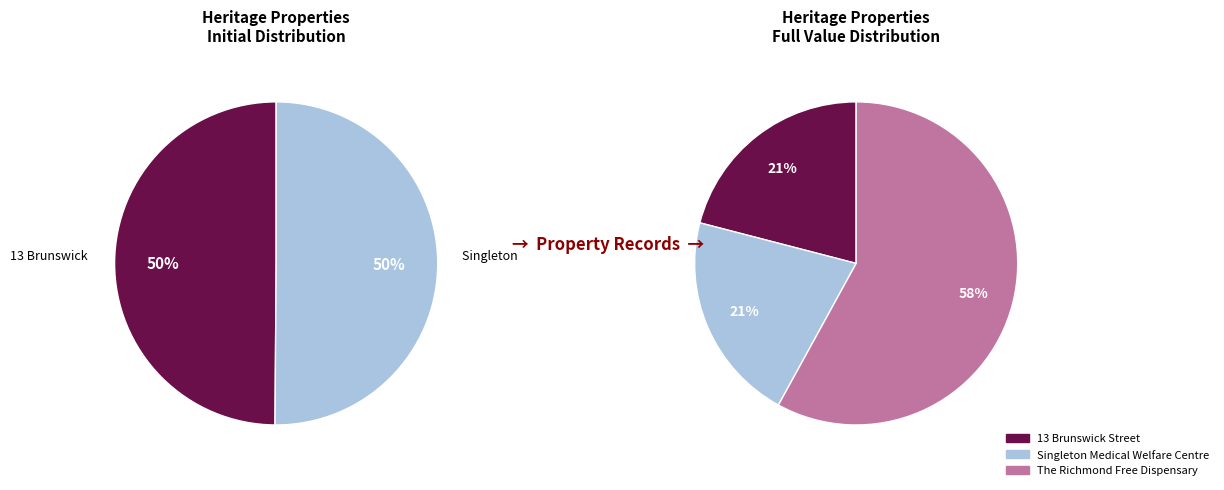

Combined, do Singleton Medical Welfare Centre and 13 Brunswick Street account for over 50%?

No